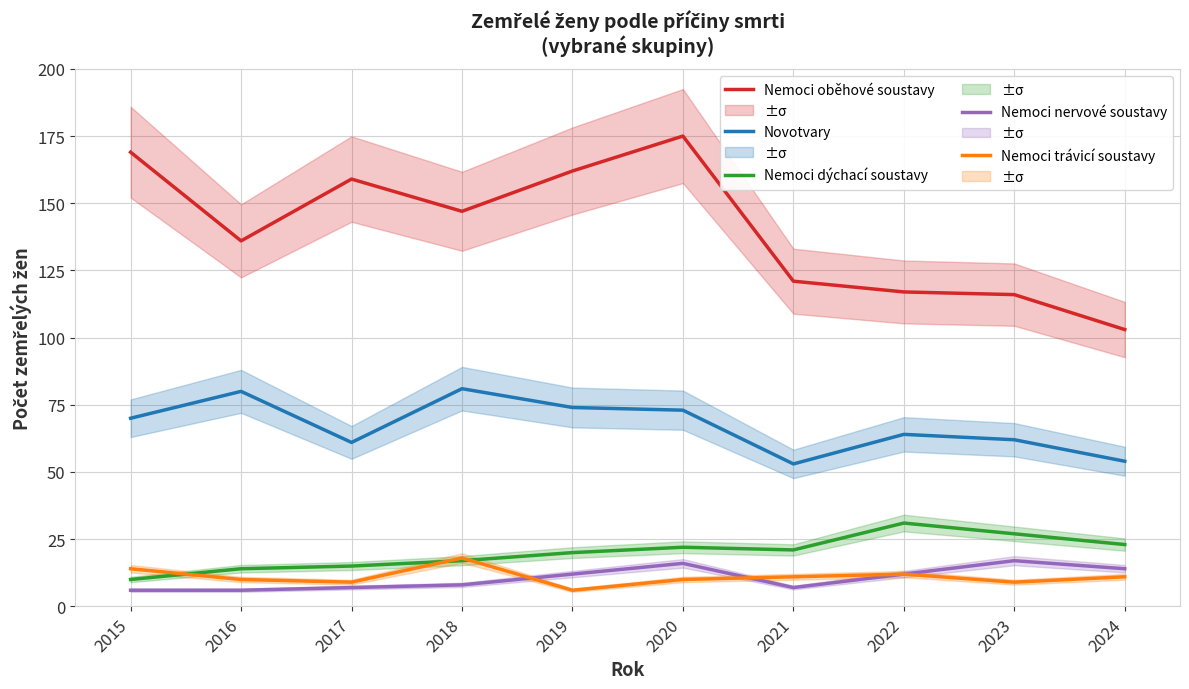

Does the chart display data point markers on the line(s)?

No